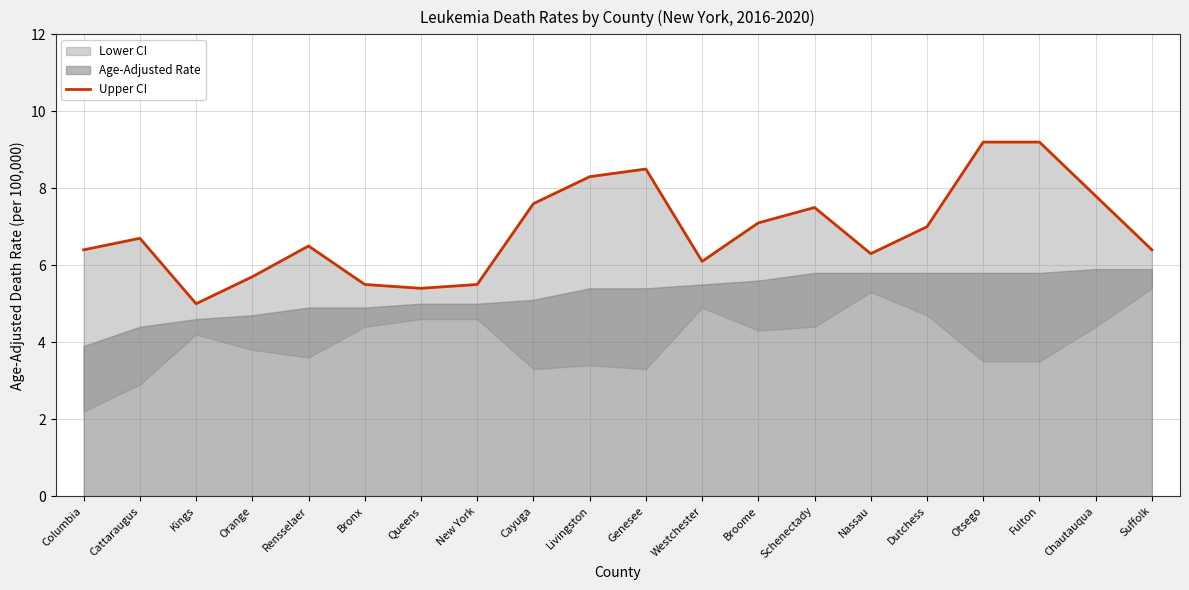

List the labels in order of value, smallest first.

Kings, Queens, Bronx, New York, Orange, Westchester, Nassau, Columbia, Suffolk, Rensselaer, Cattaraugus, Dutchess, Broome, Schenectady, Cayuga, Chautauqua, Livingston, Genesee, Otsego, Fulton